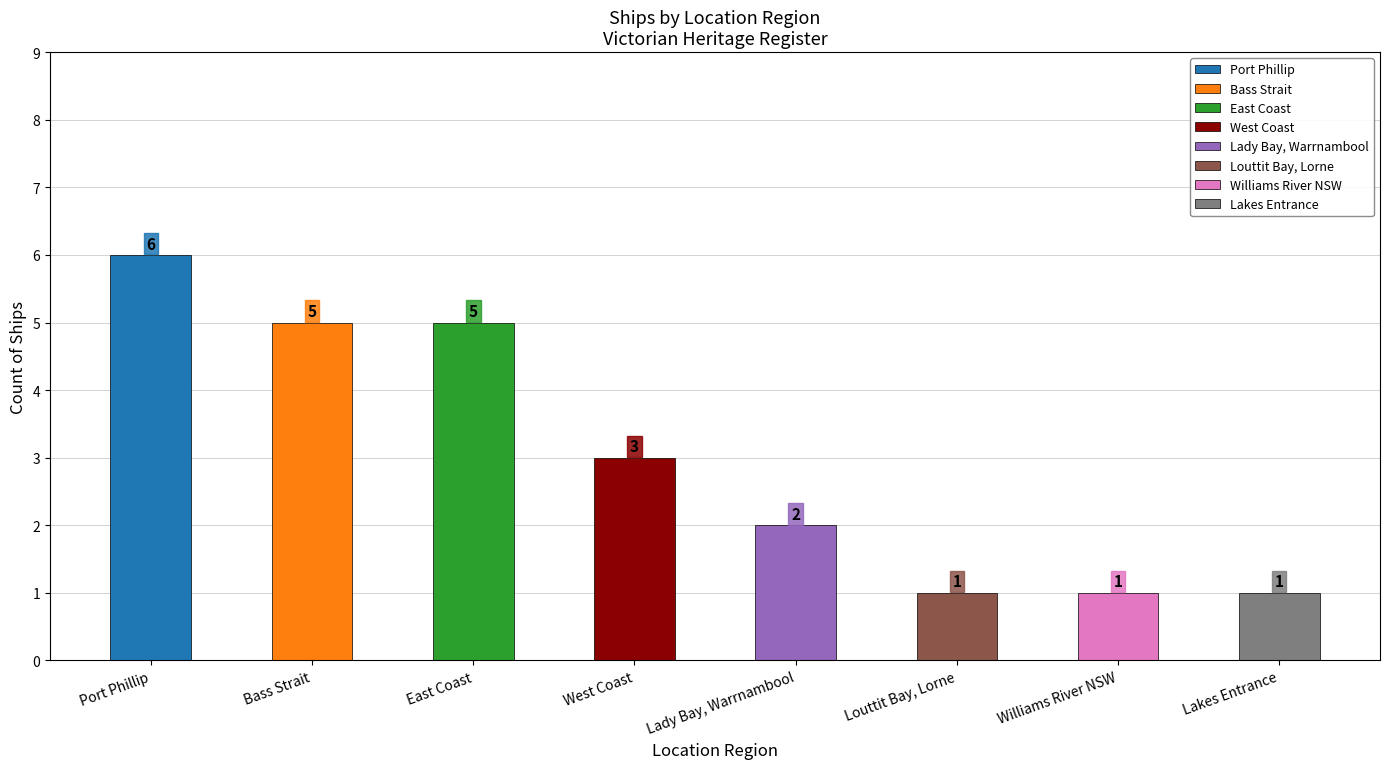

What is the greatest value displayed?

6